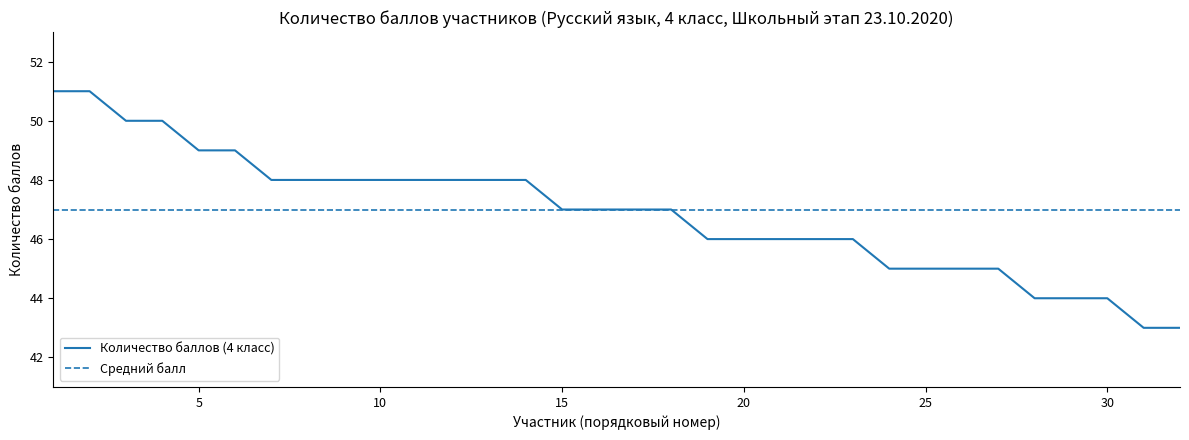

The value of Количество баллов (4 класс) at 30 is 28. True or false?

False